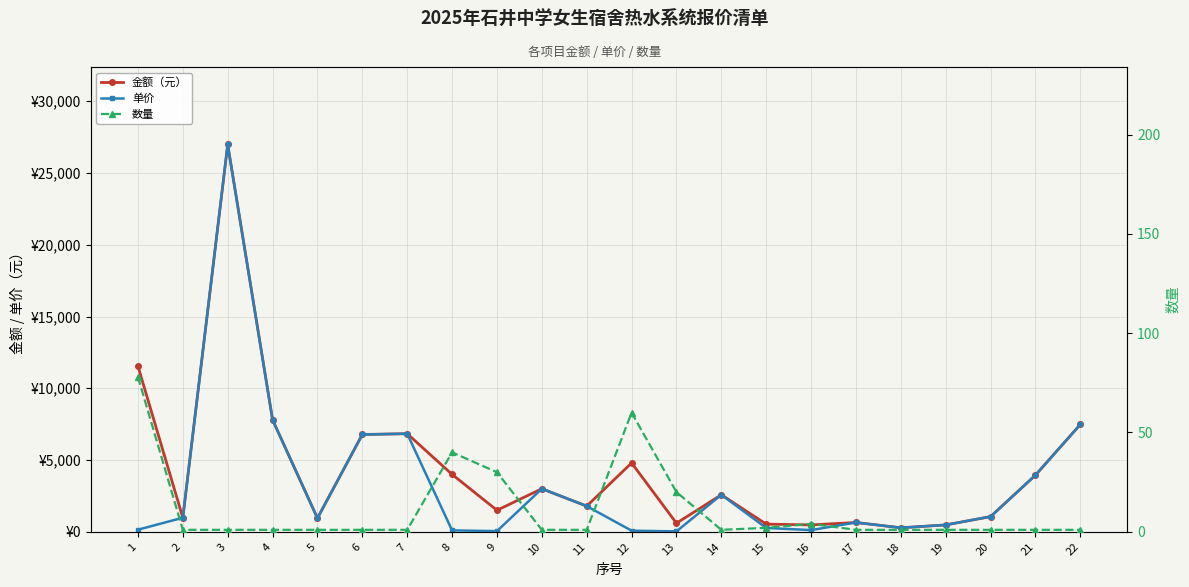

How many lines are shown in the chart?

3